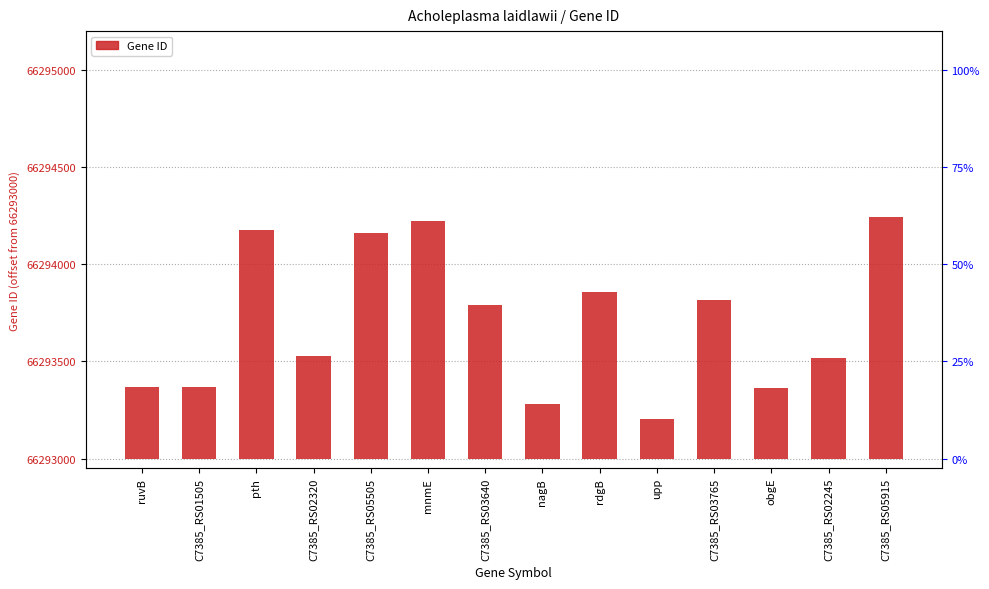

List the labels in order of value, smallest first.

upp, nagB, obgE, ruvB, C7385_RS01505, C7385_RS02245, C7385_RS02320, C7385_RS03640, C7385_RS03765, rdgB, C7385_RS05505, pth, mnmE, C7385_RS05915